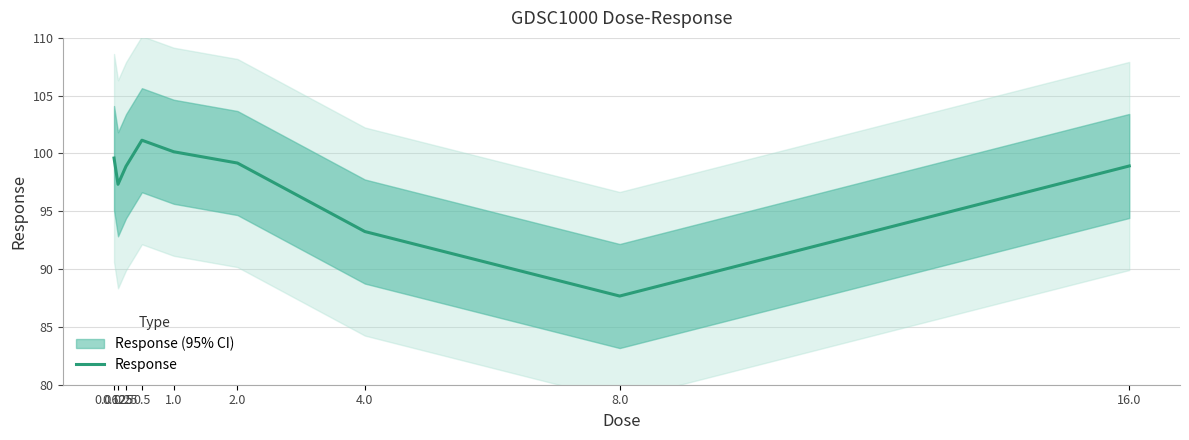

How many points are higher than both their immediate neighbors (excluding endpoints)?

1